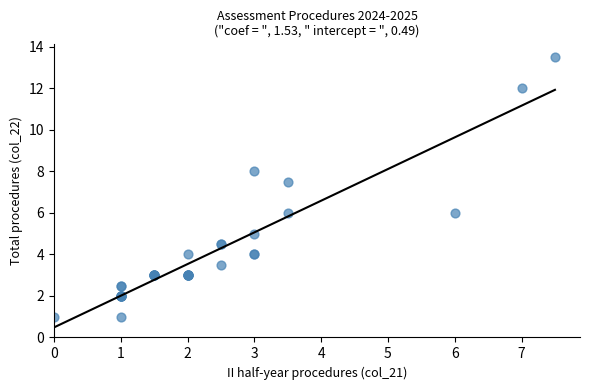

What Y value in the scatter plot is closest to 7?

7.5